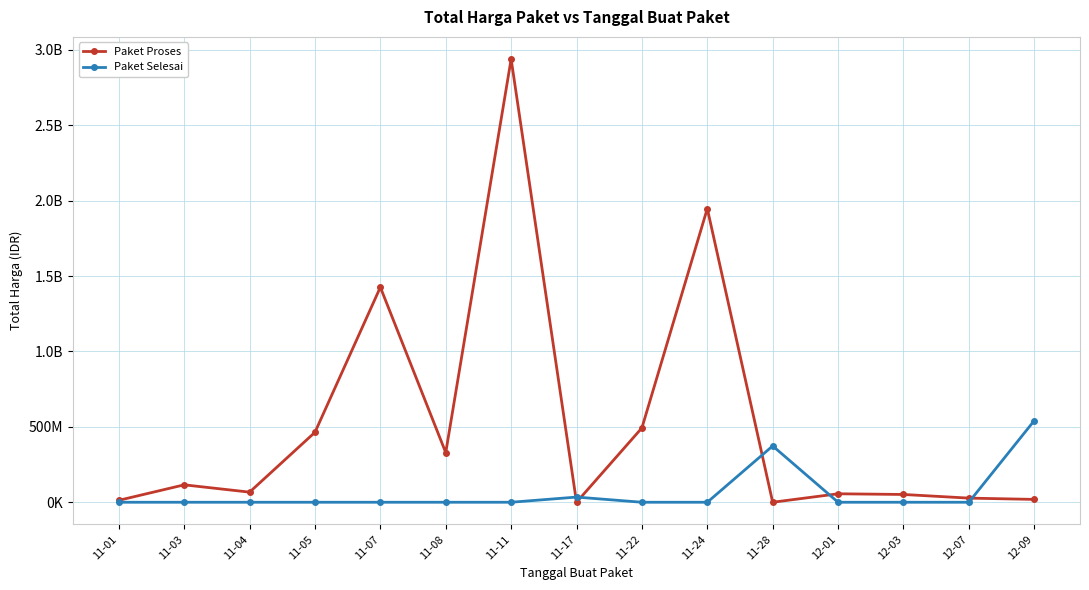

At which category does the chart reach its minimum across all series?

11-17